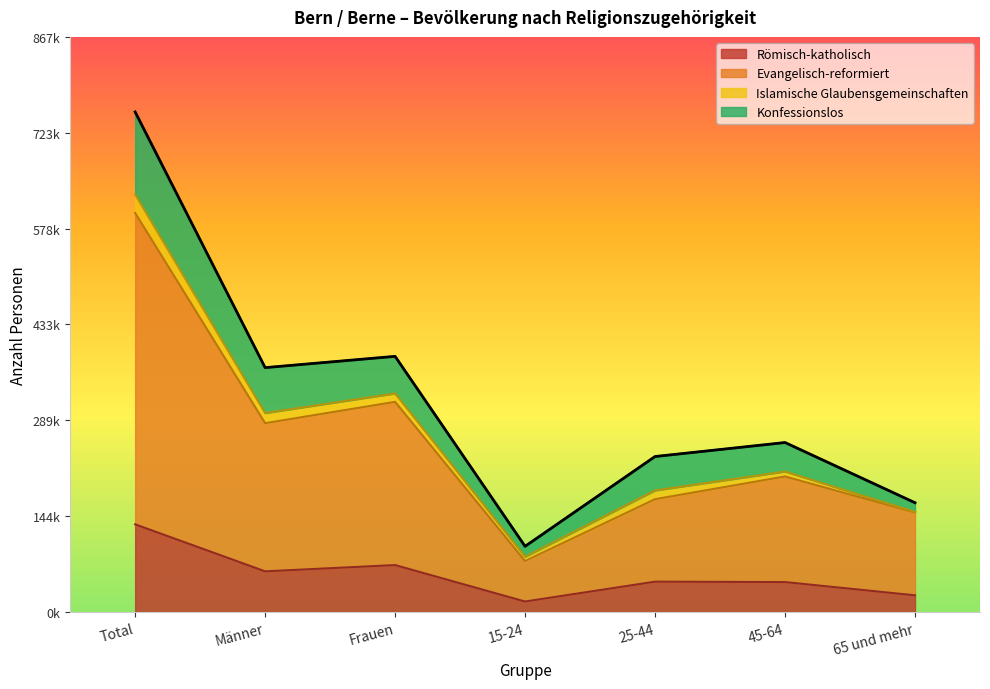

Which category has the highest value in the Evangelisch-reformiert series?

Total